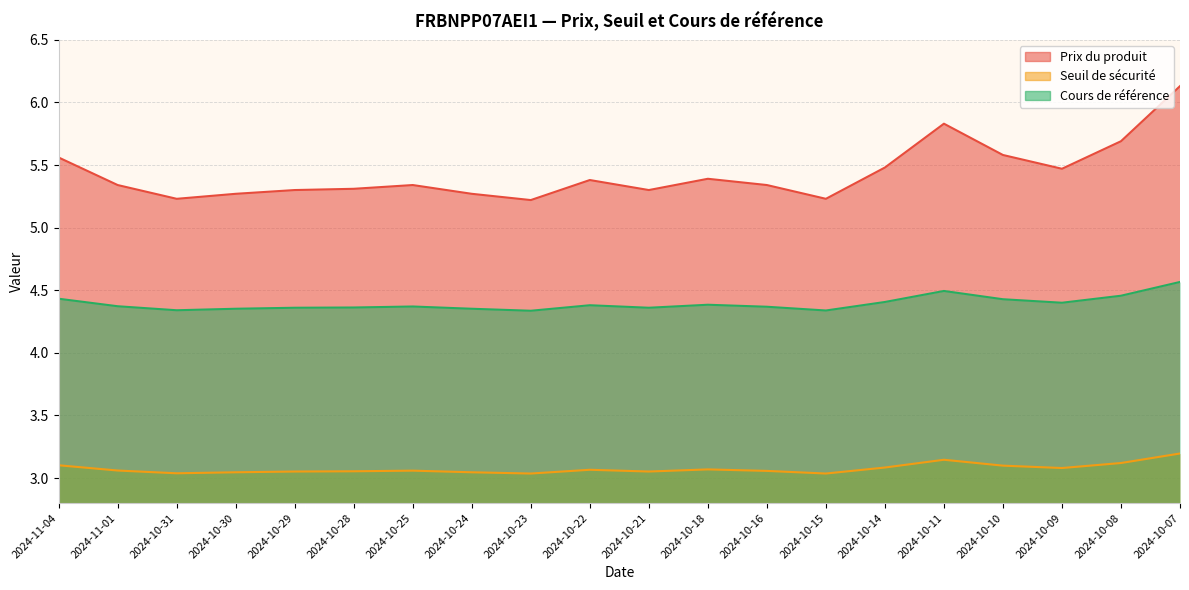

True or false: Cours de référence has a value of 7.7 at 2024-10-28.

False